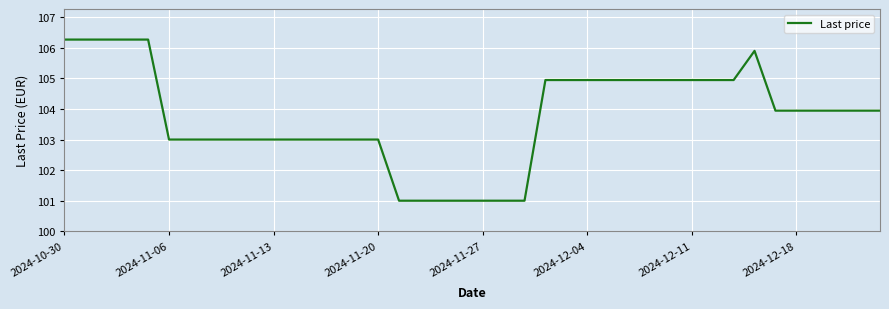

What is the difference between the maximum and minimum values?

5.3